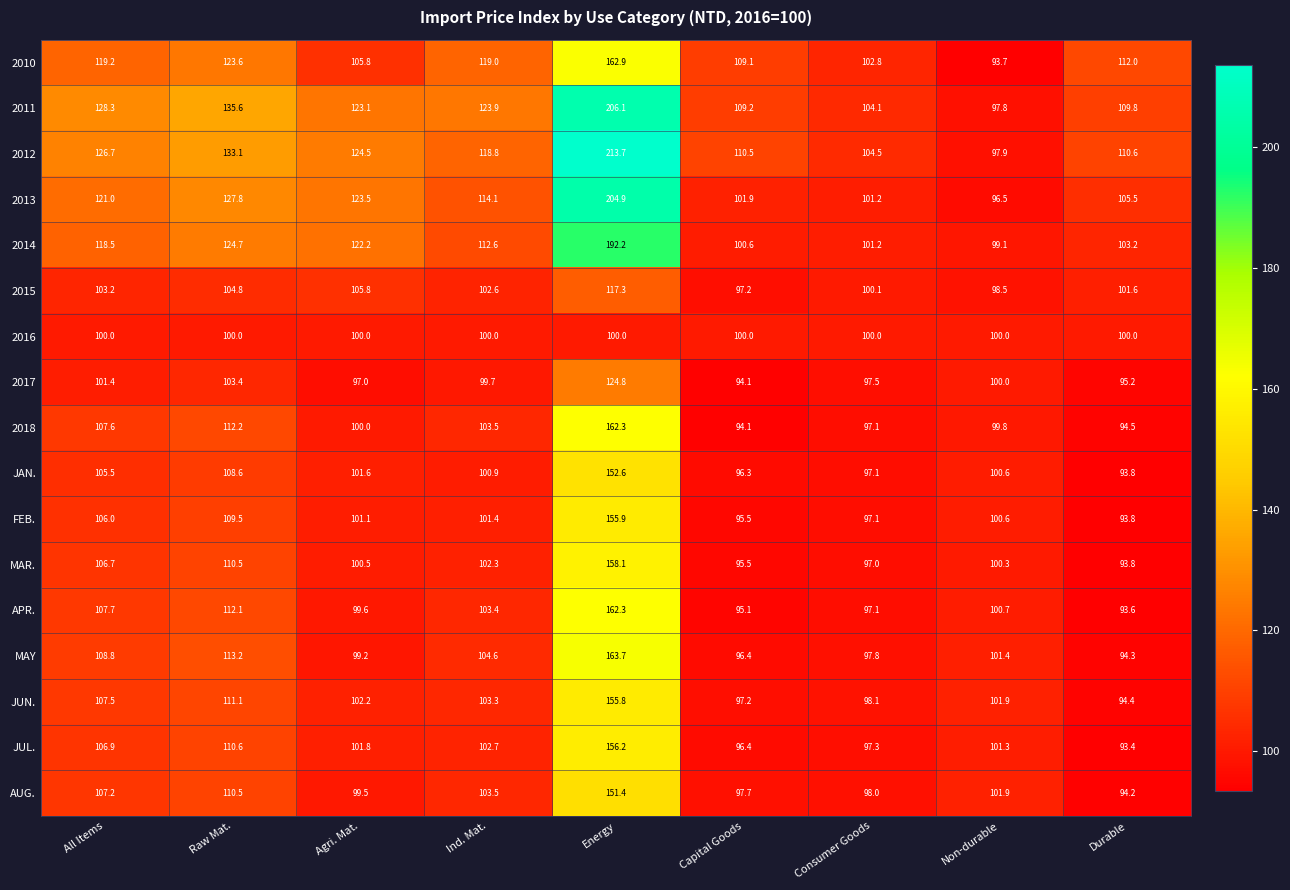

Which label corresponds to the smallest value in the chart?

Durable